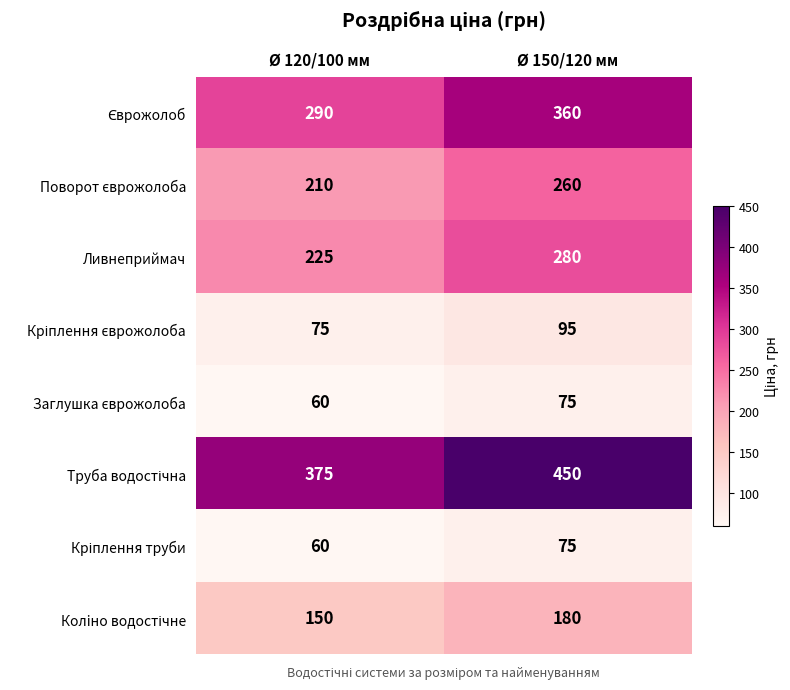

Which label corresponds to the smallest value in the chart?

Ø 120/100 мм